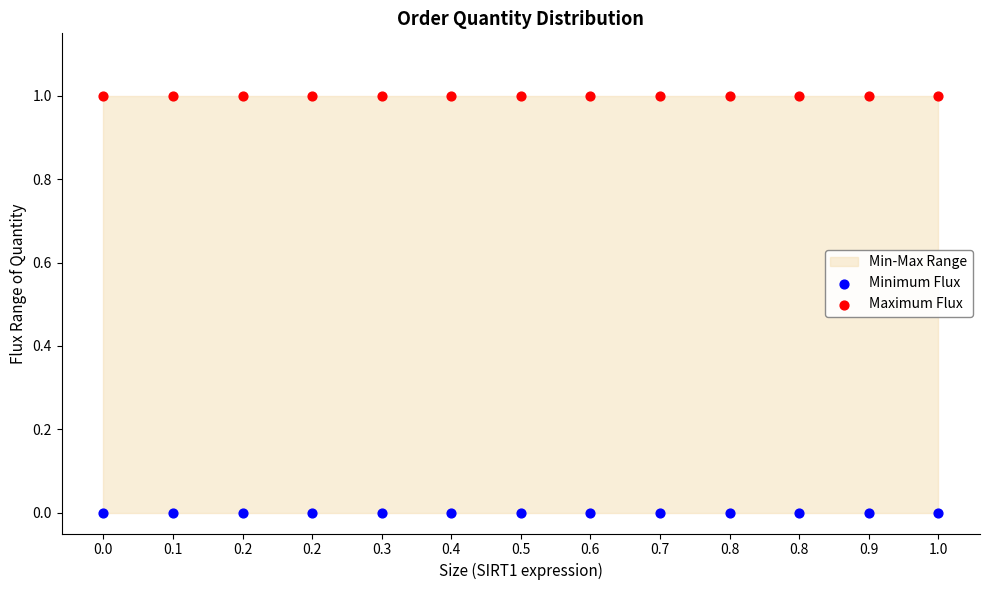

Which series contains the highest Y value?

Maximum Flux